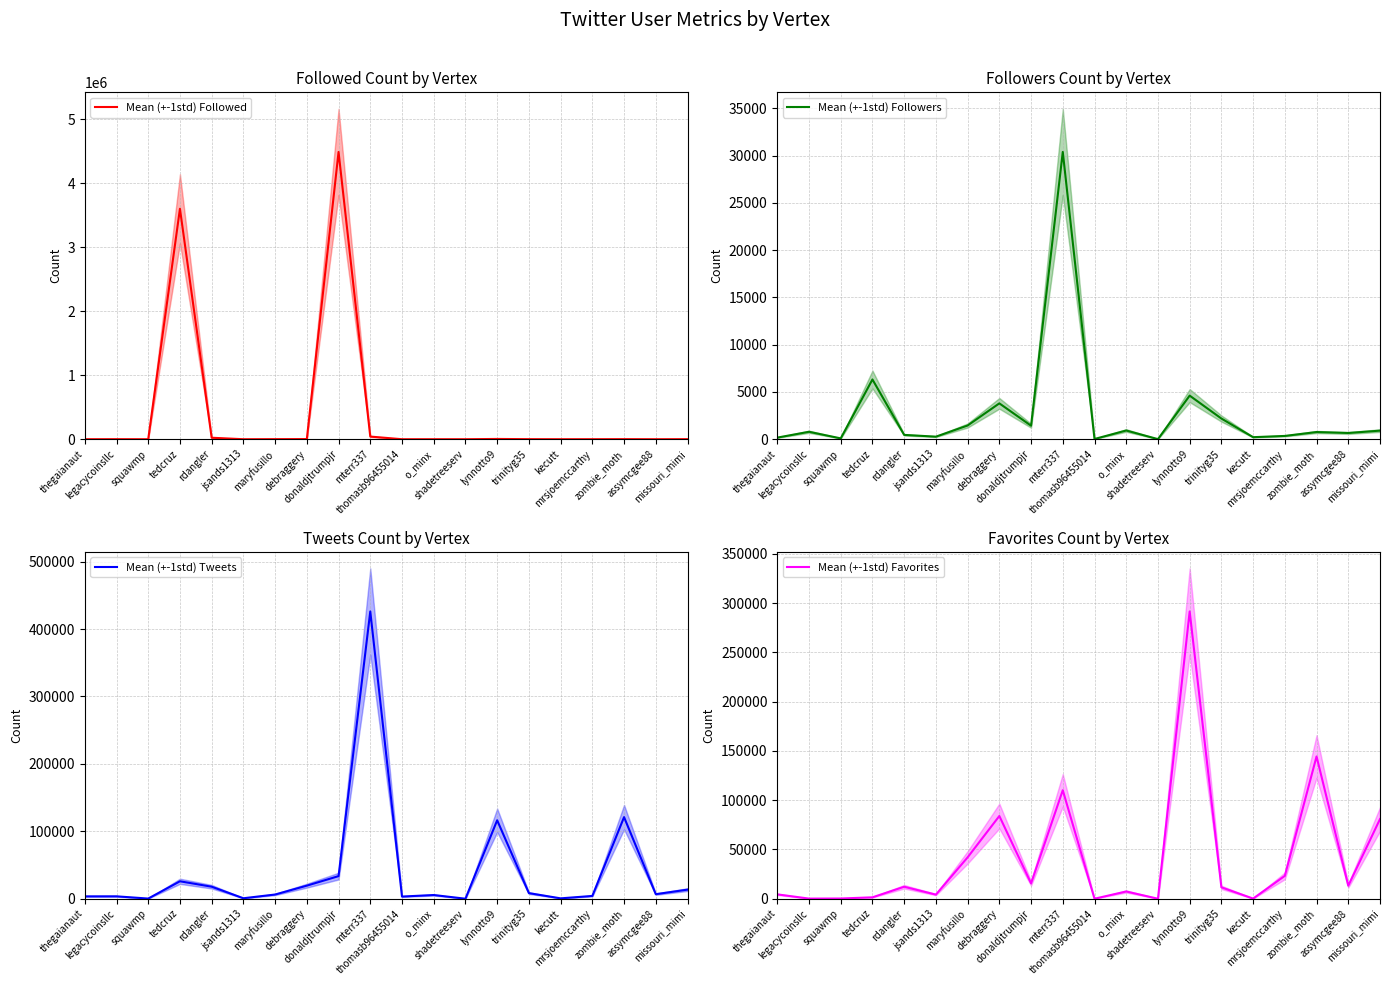

At which category does Mean (+-1std) Followed reach its first local peak?

legacycoinsllc